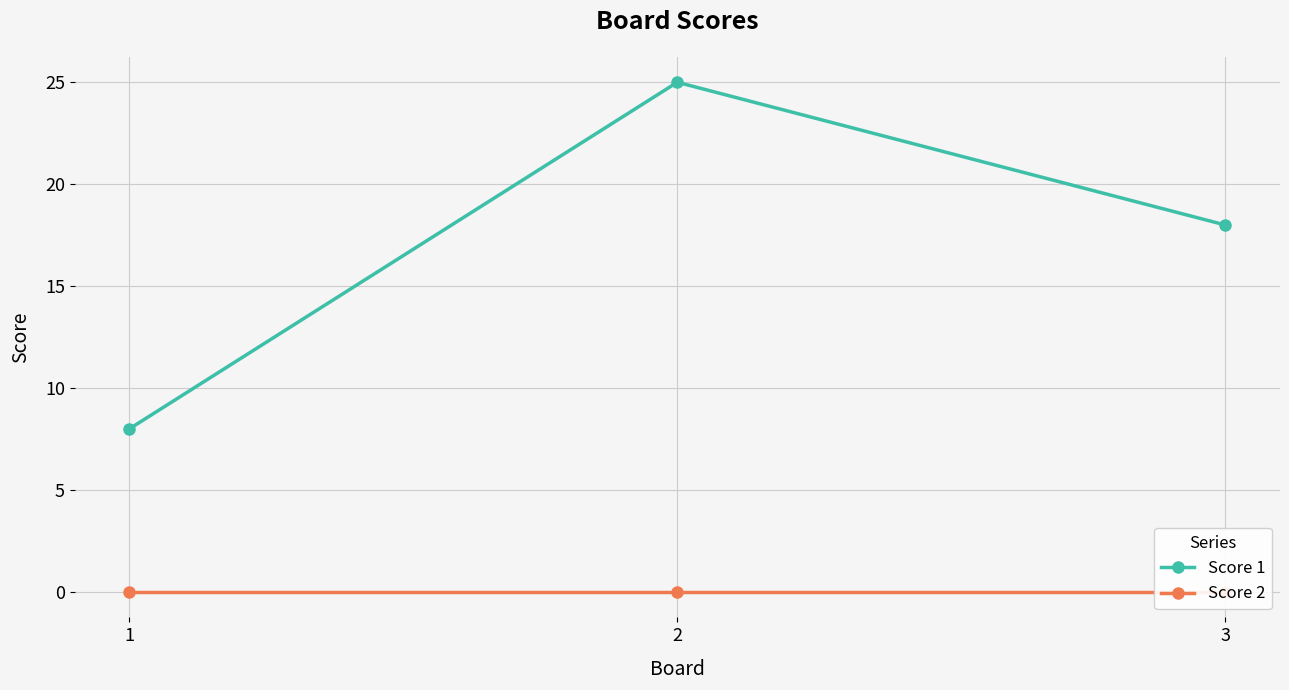

Rank the series at 1 from lowest to highest value.

Score 2, Score 1